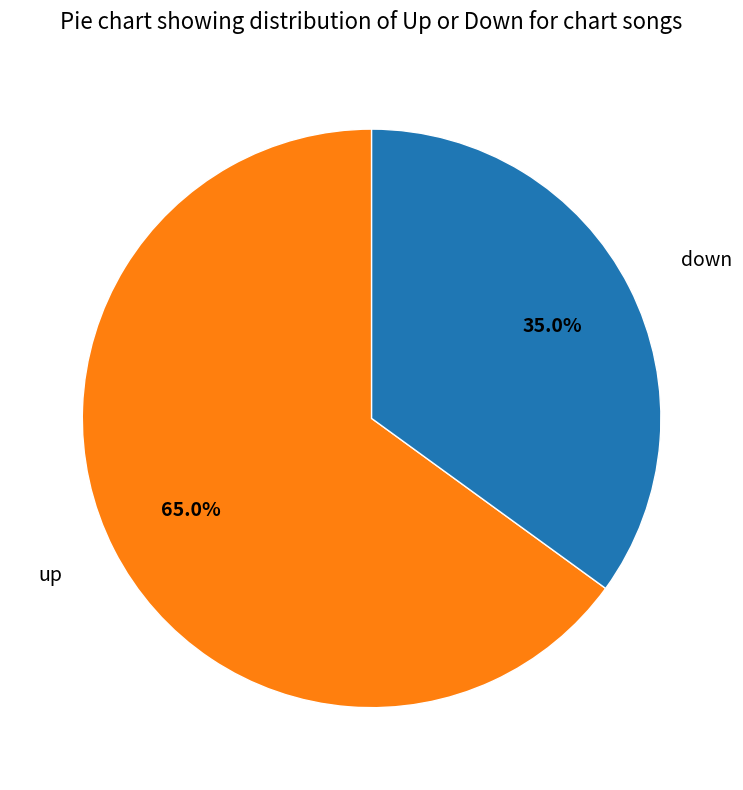

Does down represent more than half of the total?

No